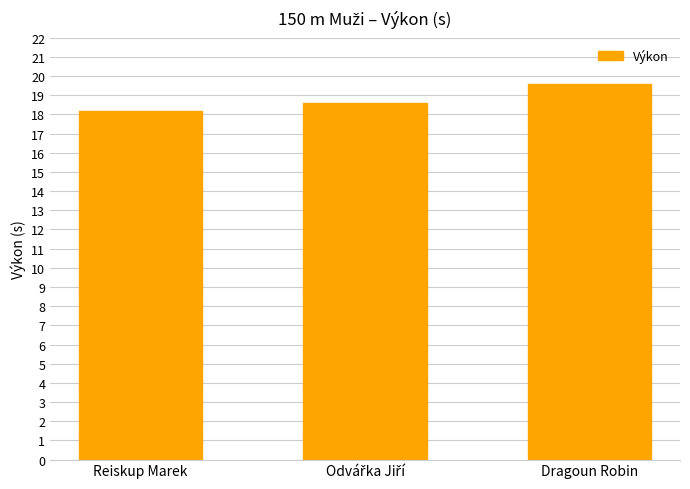

Which category has the highest value across all series?

Dragoun Robin